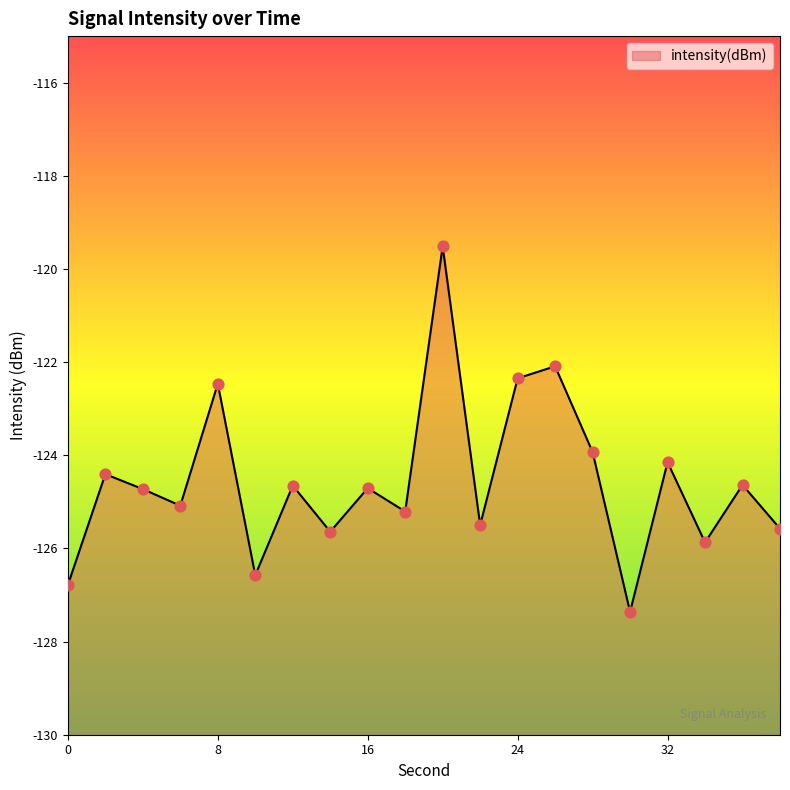

Which has a higher value, 30 or 22?

22